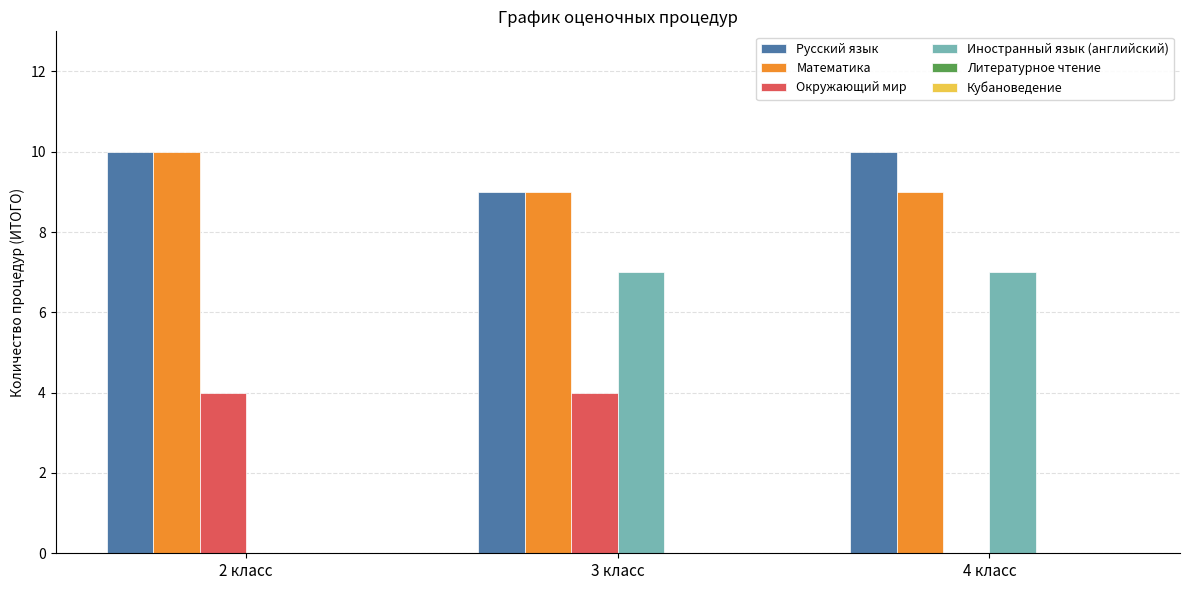

The Окружающий мир series shows 4 at 2 класс. True or false?

True